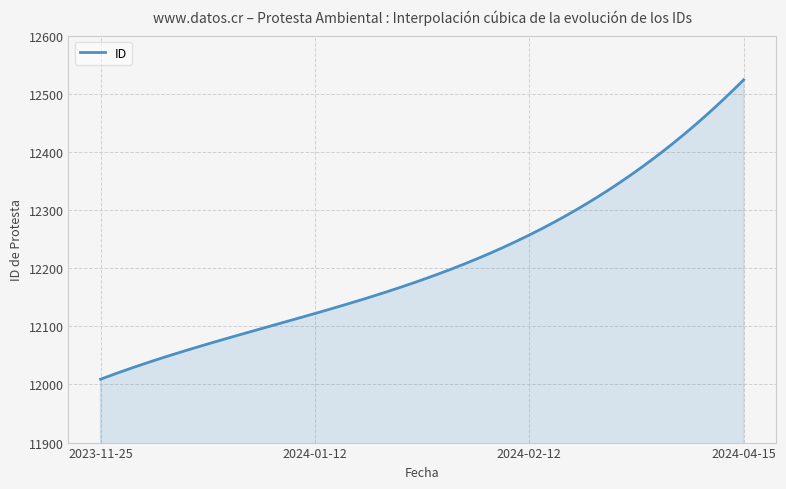

What is the maximum value shown in the chart?

12524.0